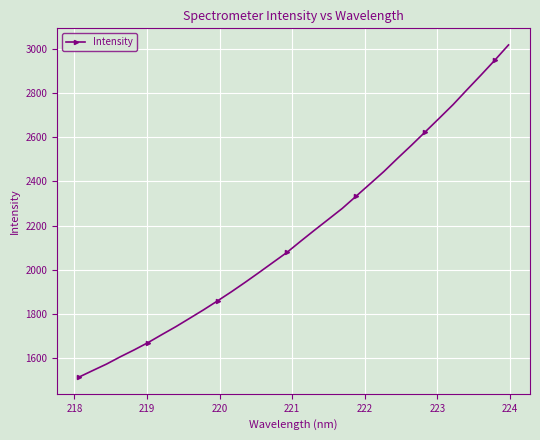

What is the value of the 30th point from the left?

2882.1